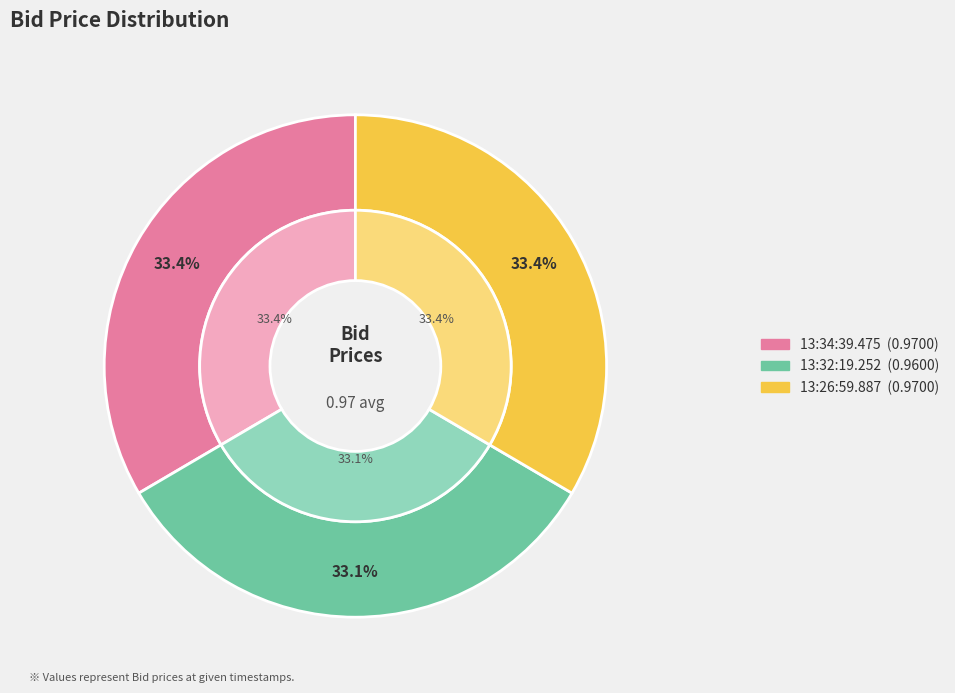

Which slice is the smallest?

13:32:19.252